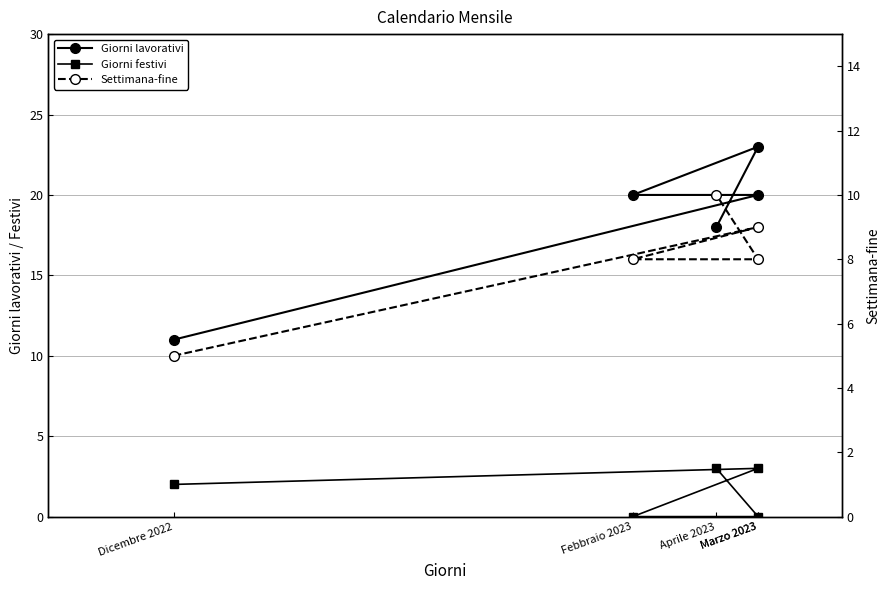

Is this an area chart (filled region under the line)?

No